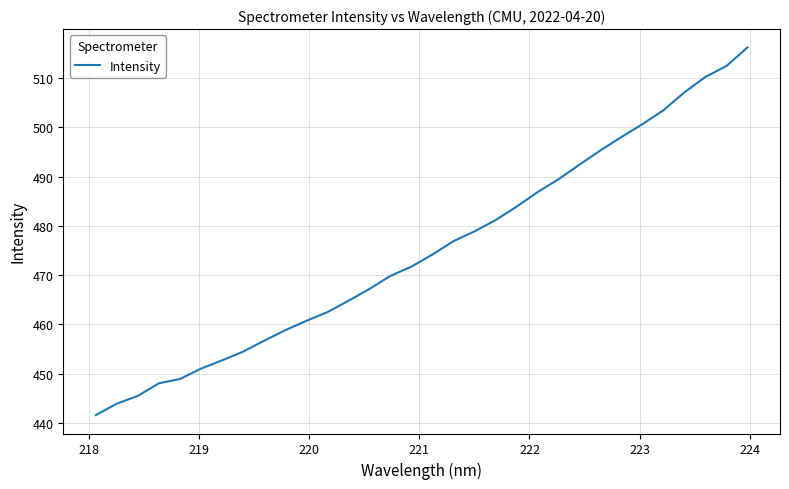

What is the sum of all values?

15204.8